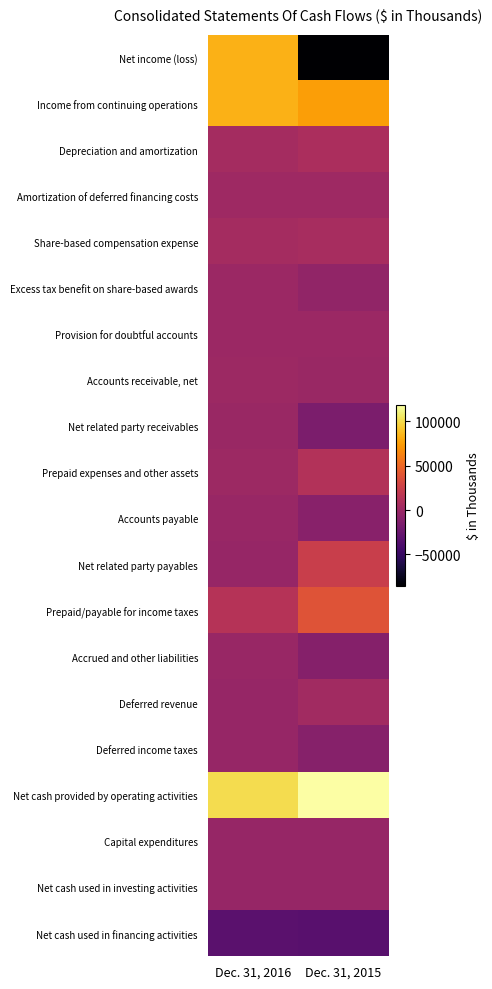

What is the minimum value shown in the chart?

-85773